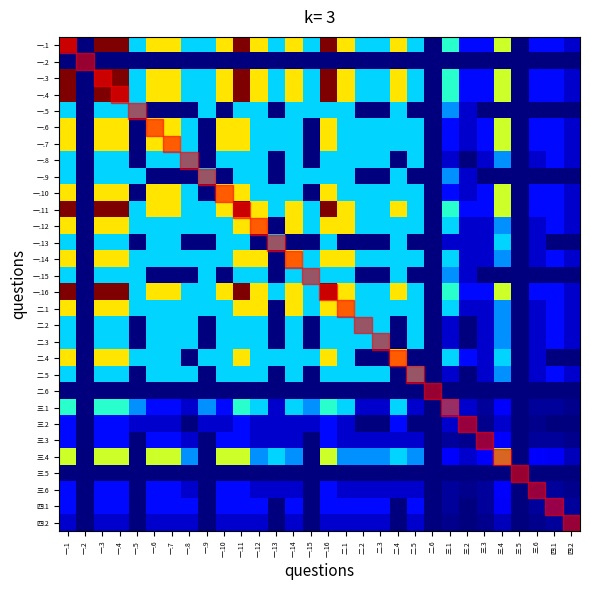

Which has a higher value, 一.7 or 一.8?

一.7